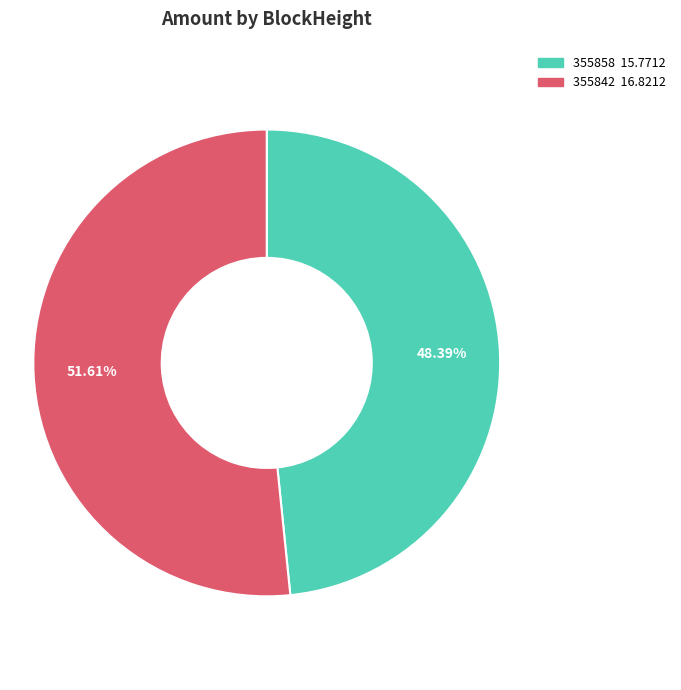

What is the largest slice in the pie chart?

355842